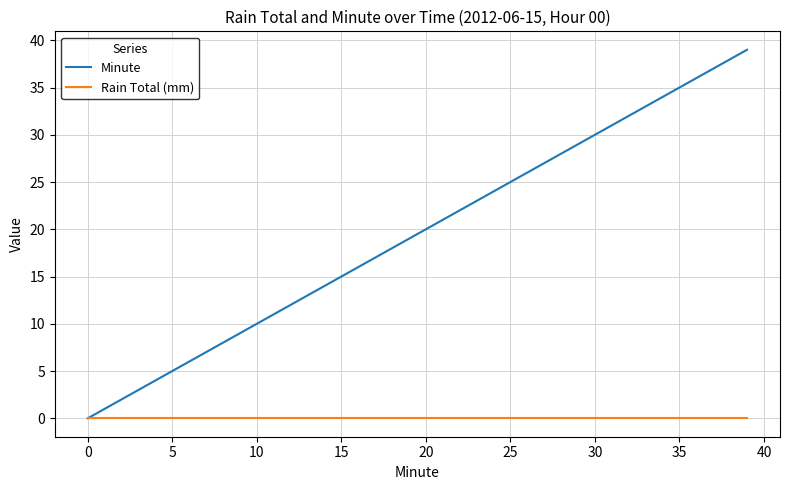

List the series in order of their peak value, lowest first.

Rain Total (mm), Minute